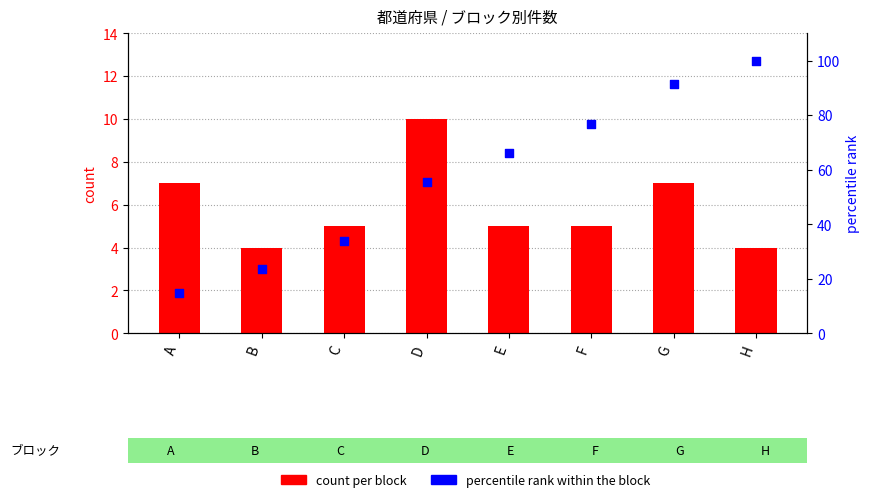

Is the value of count per block at B greater than the value of percentile rank within the block at F?

No